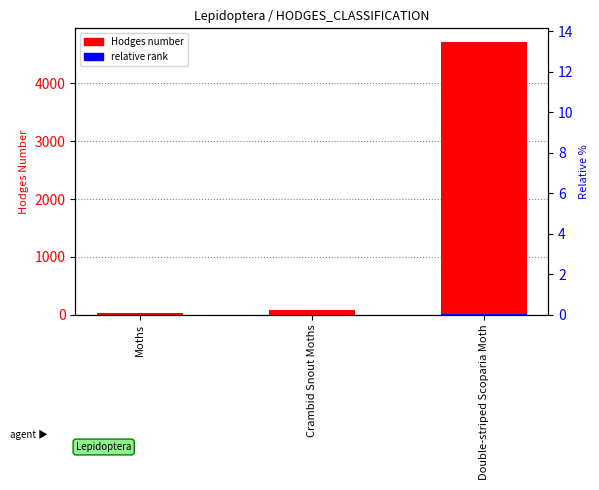

What is the label of the 3rd bar from the left?

Double-striped Scoparia Moth